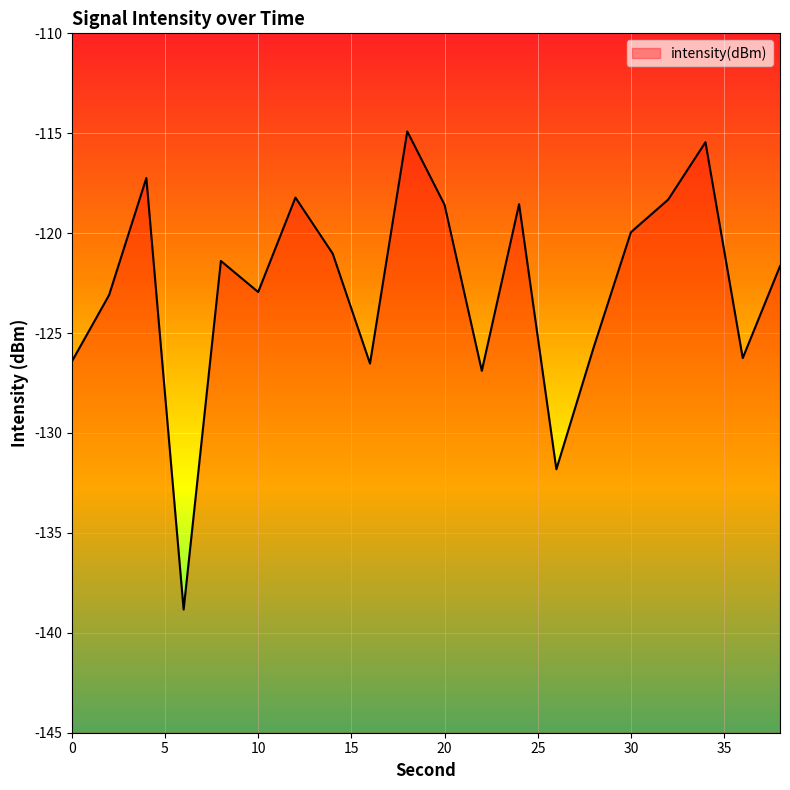

Where does the data first go above -121?

4